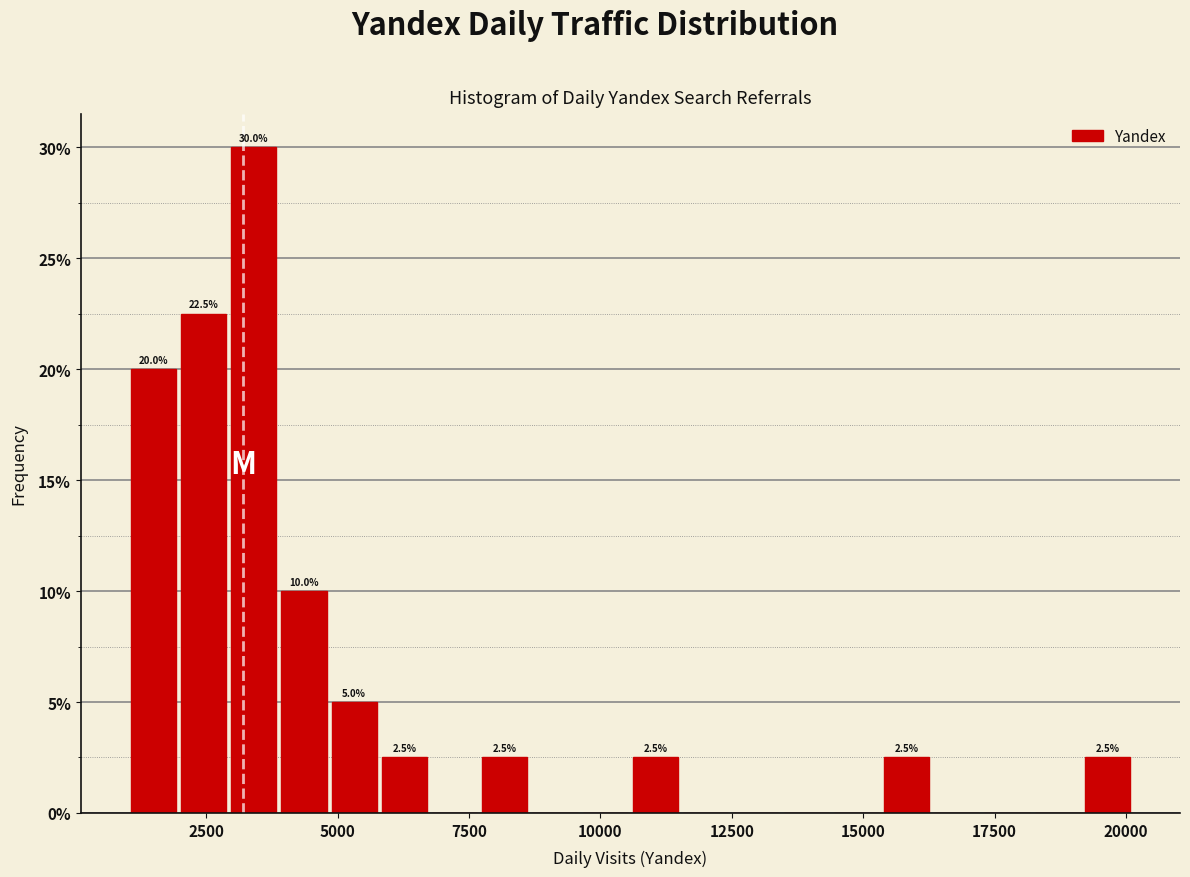

Around what value on the x-axis is the tallest bar? Give the approximate position of its centre, as read against the axis.

3500